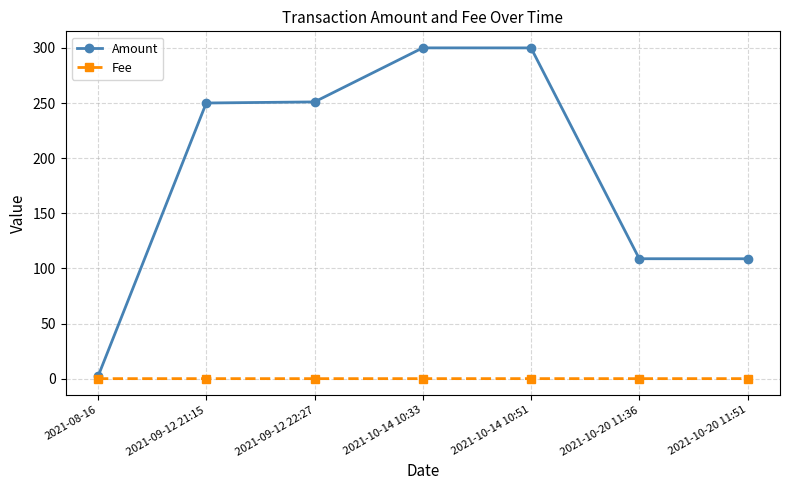

What is the greatest value displayed?

300.0